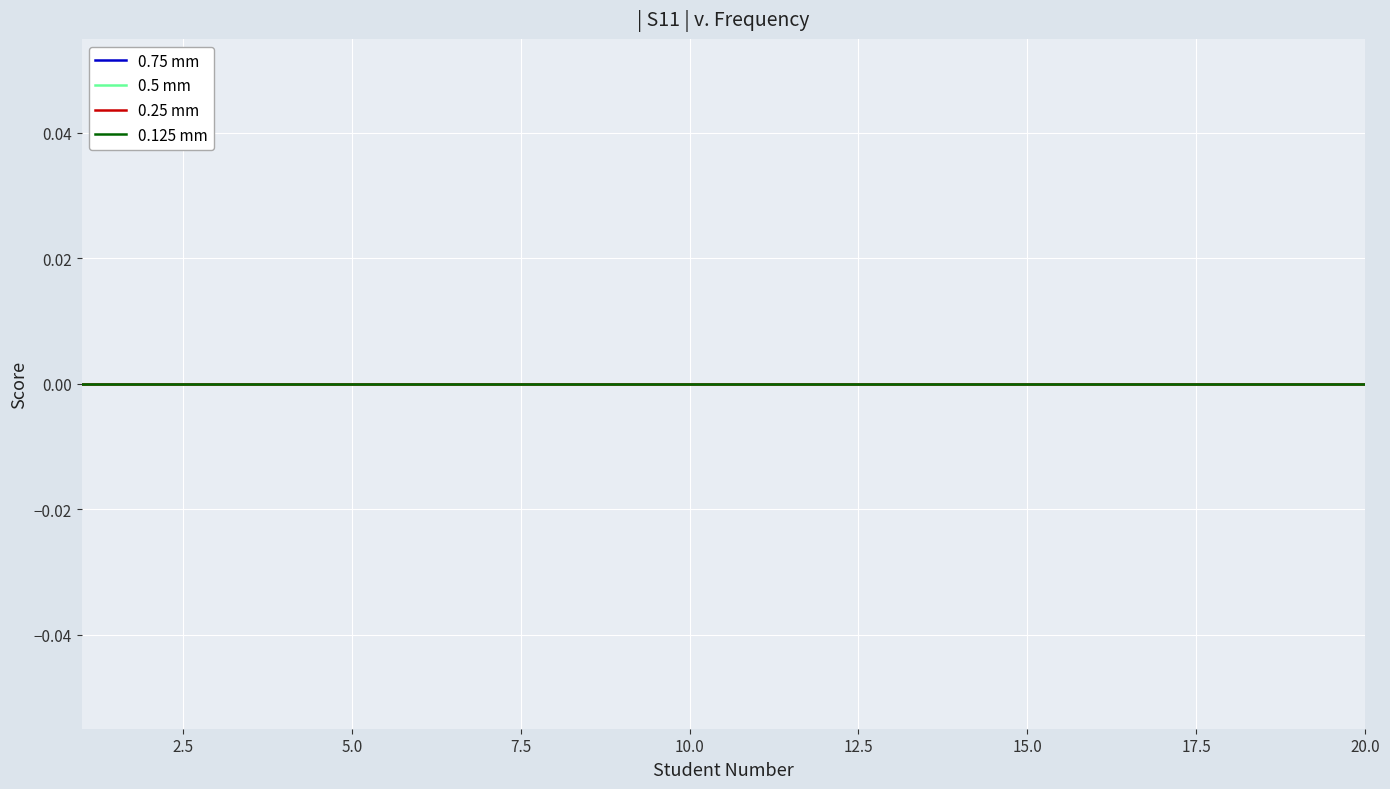

True or false: Series A and Series C cross at least once.

False